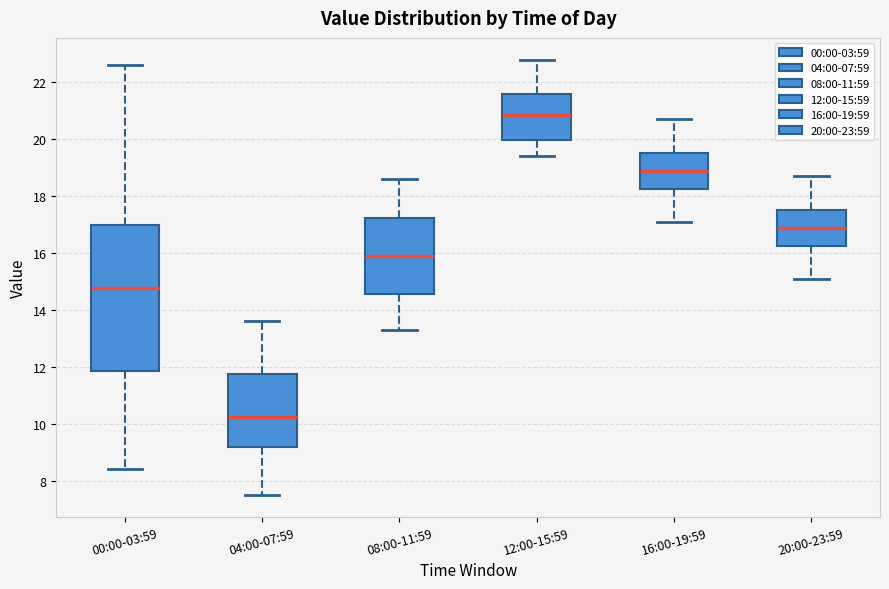

Reading left to right, transcribe this box plot: for each box, give where its median line is, the range the box spans, and where its two whiskers end, as read against the y-axis. The values are not printed on the chart, so give them approximately, as read against the axis.

00:00-03:59: median 14.8, box 11.8 to 17.0, whiskers 8.4 to 22.6
04:00-07:59: median 10.2, box 9.2 to 11.8, whiskers 7.6 to 13.6
08:00-11:59: median 16.0, box 14.6 to 17.2, whiskers 13.4 to 18.6
12:00-15:59: median 20.8, box 20.0 to 21.6, whiskers 19.4 to 22.8
16:00-19:59: median 19.0, box 18.2 to 19.6, whiskers 17.2 to 20.8
20:00-23:59: median 17.0, box 16.2 to 17.6, whiskers 15.2 to 18.8